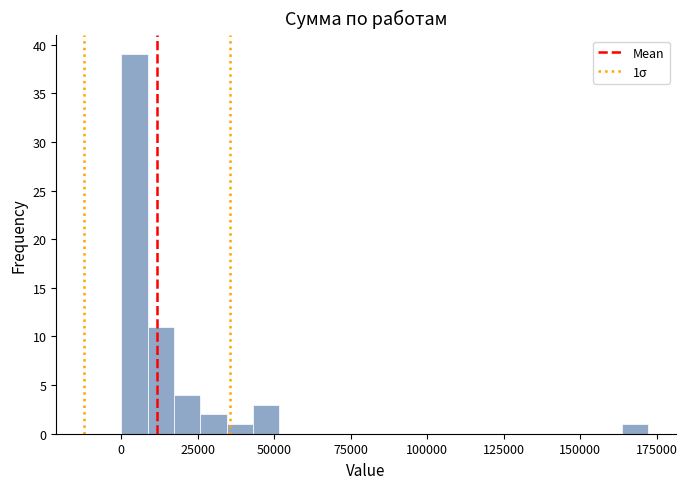

Around what value on the x-axis is the tallest bar? Give the approximate position of its centre, as read against the axis.

5000